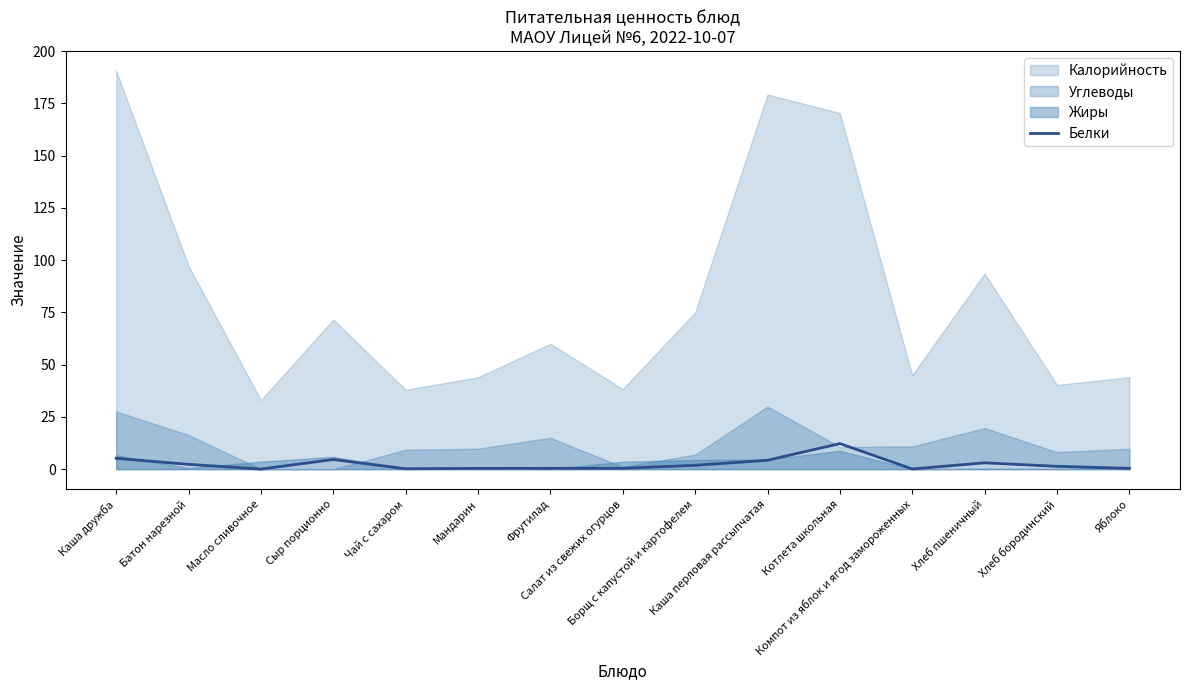

What is the sum of all values?

36.9